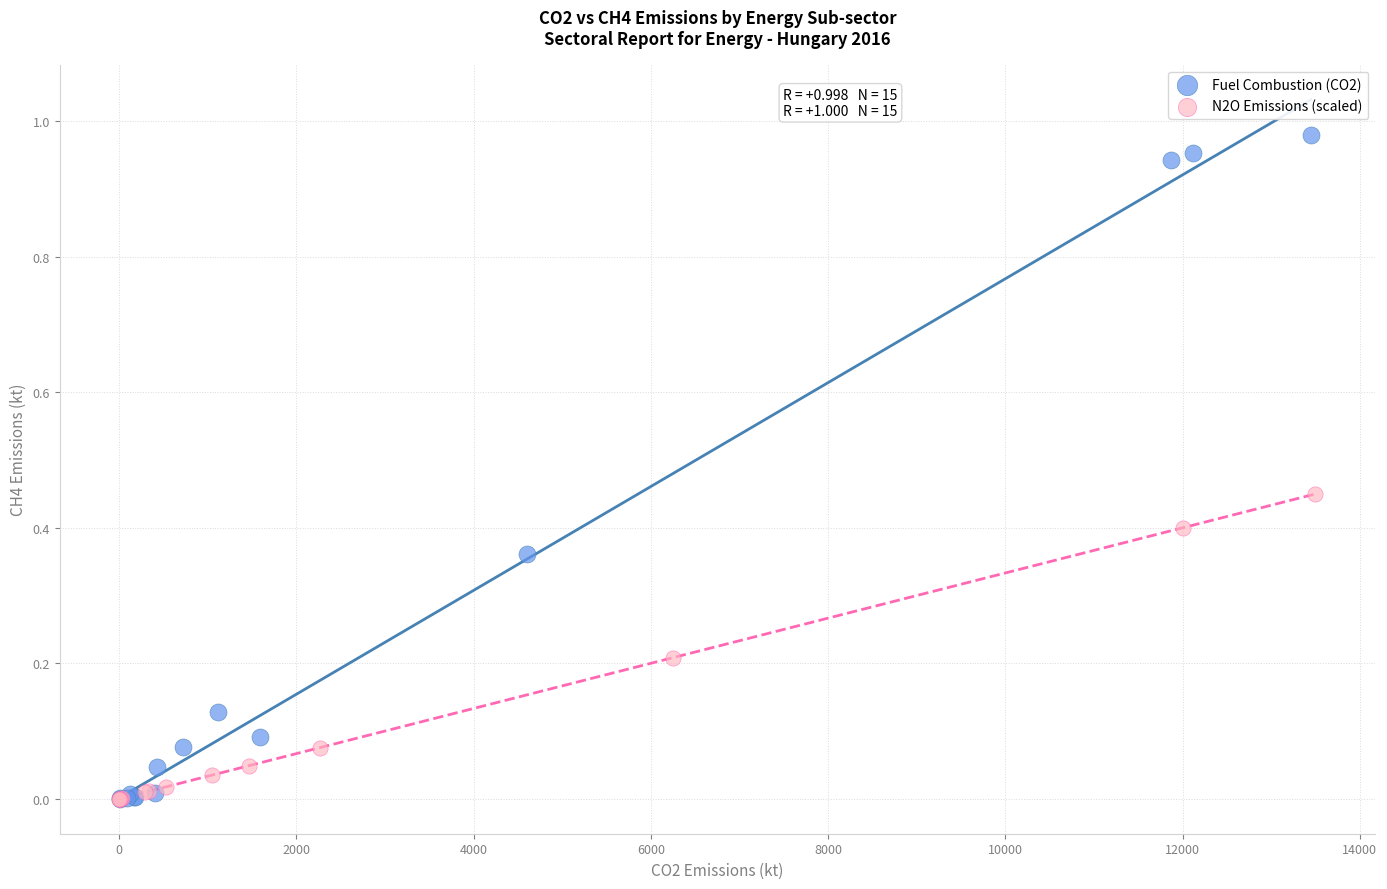

Which series has the largest Y range (max minus min)?

Fuel Combustion (CO2)